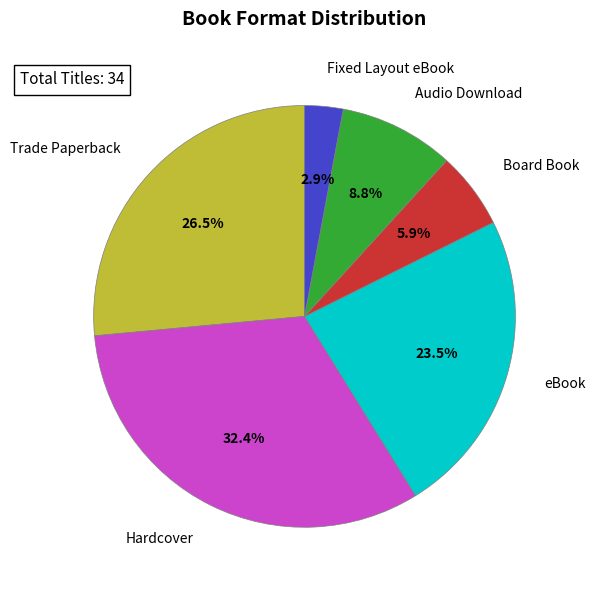

Combined, what portion of the pie is Fixed Layout eBook and Board Book?

8.8%